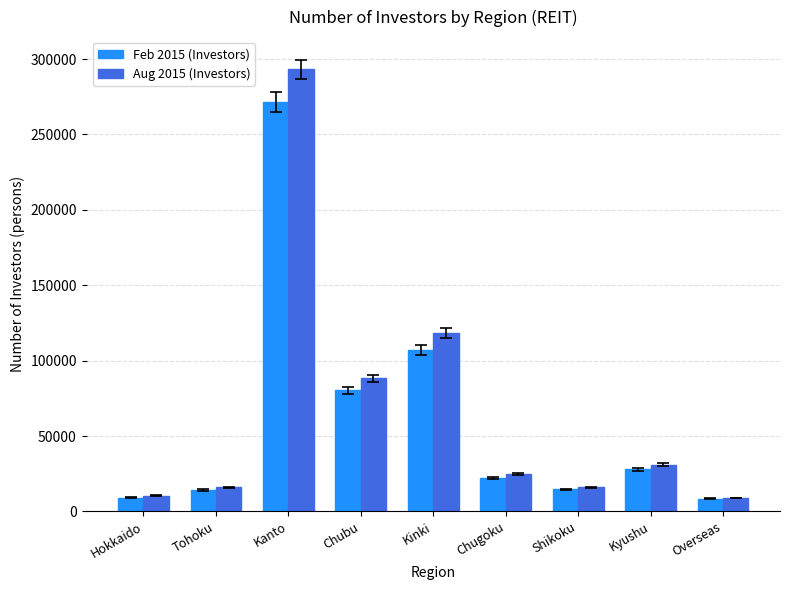

What is the difference between the second highest and minimum values in the Aug 2015 (Investors) series?

109258